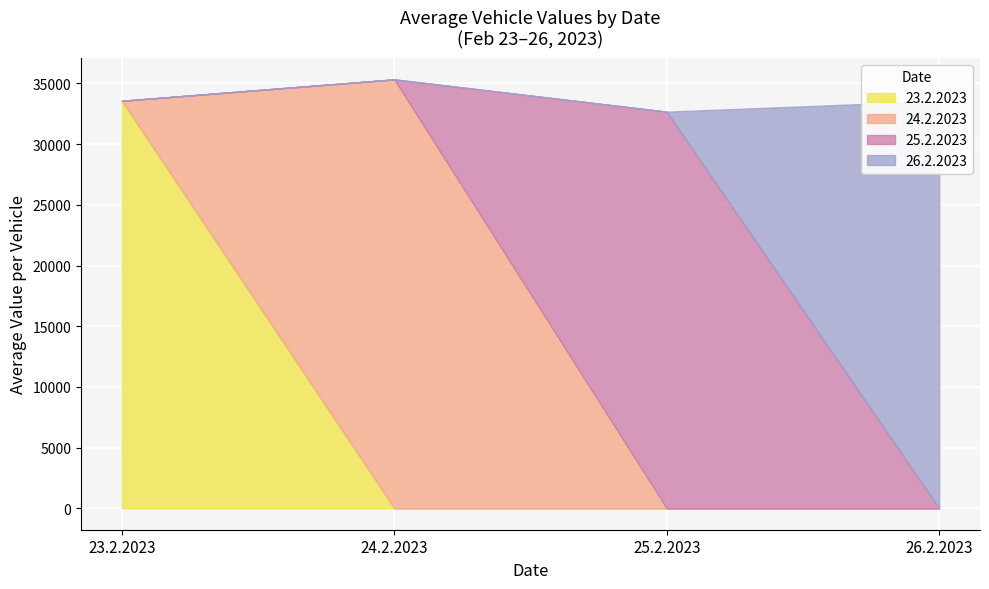

What is the maximum value for 23.2.2023?

33573.3